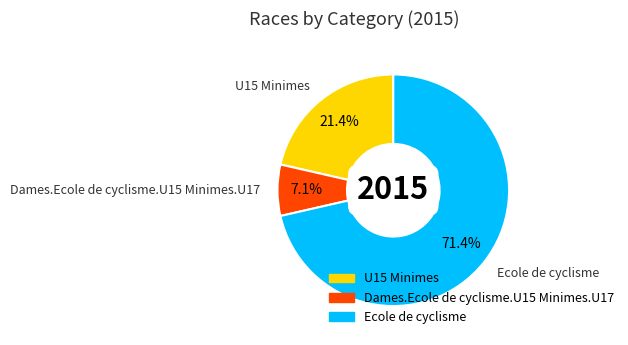

Is there any slice that represents more than half of the pie?

Yes